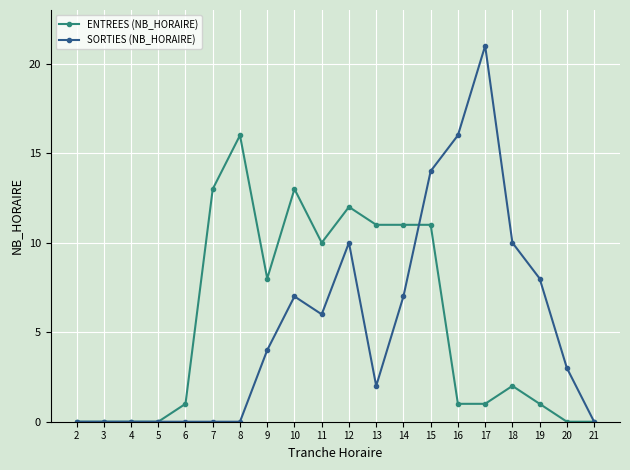

True or false: SORTIES (NB_HORAIRE) has more than 0 points higher than both neighbors.

True